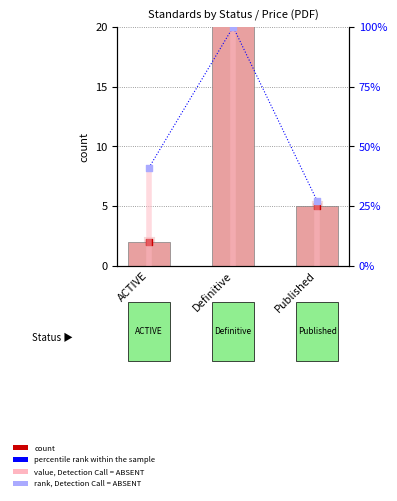

Which series reaches the maximum Y coordinate?

percentile rank within the sample